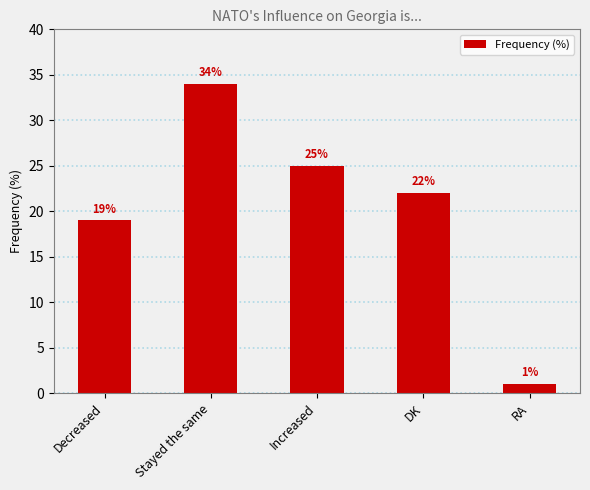

True or false: the data shows 34 at Stayed the same.

True